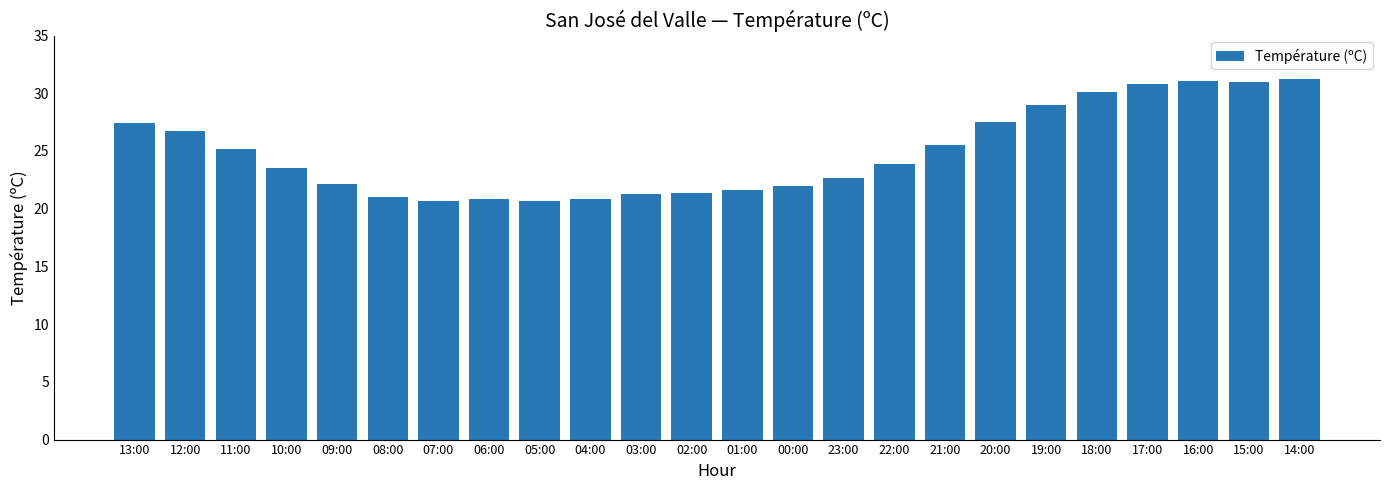

Count the number of categories in the chart.

24